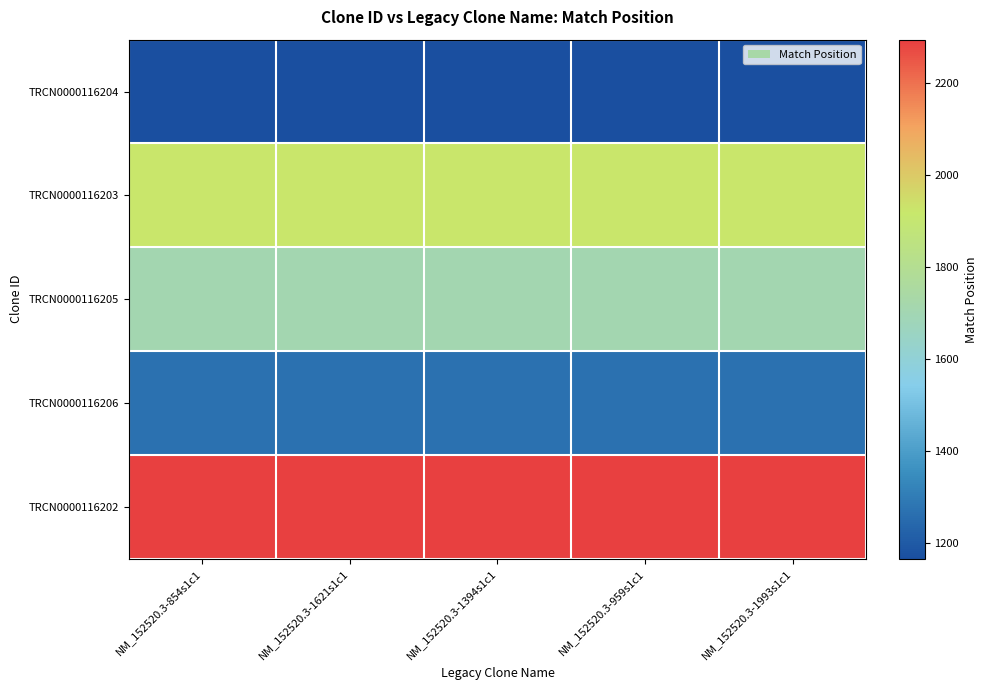

What is the greatest value displayed?

2294